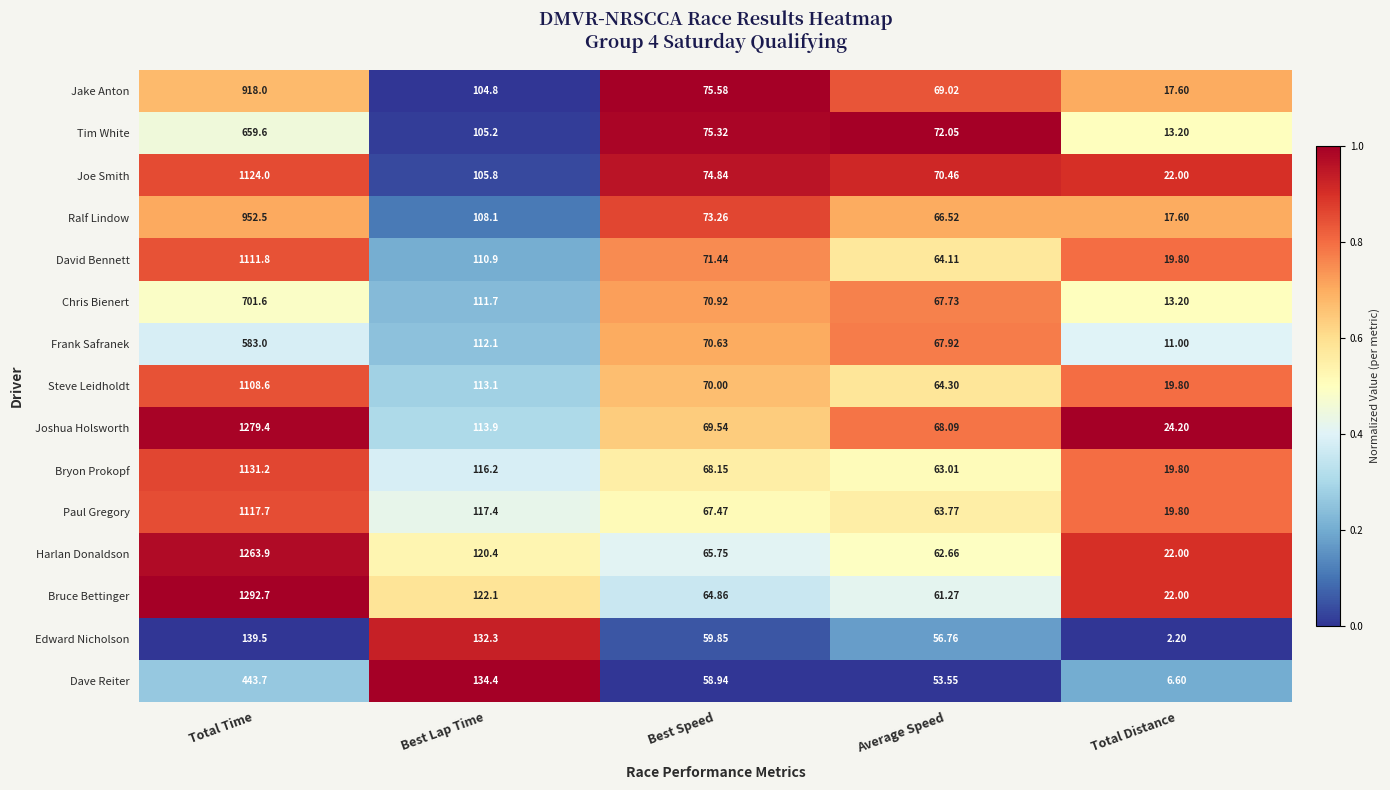

Where does the Dave Reiter series first go above 58?

Total Time